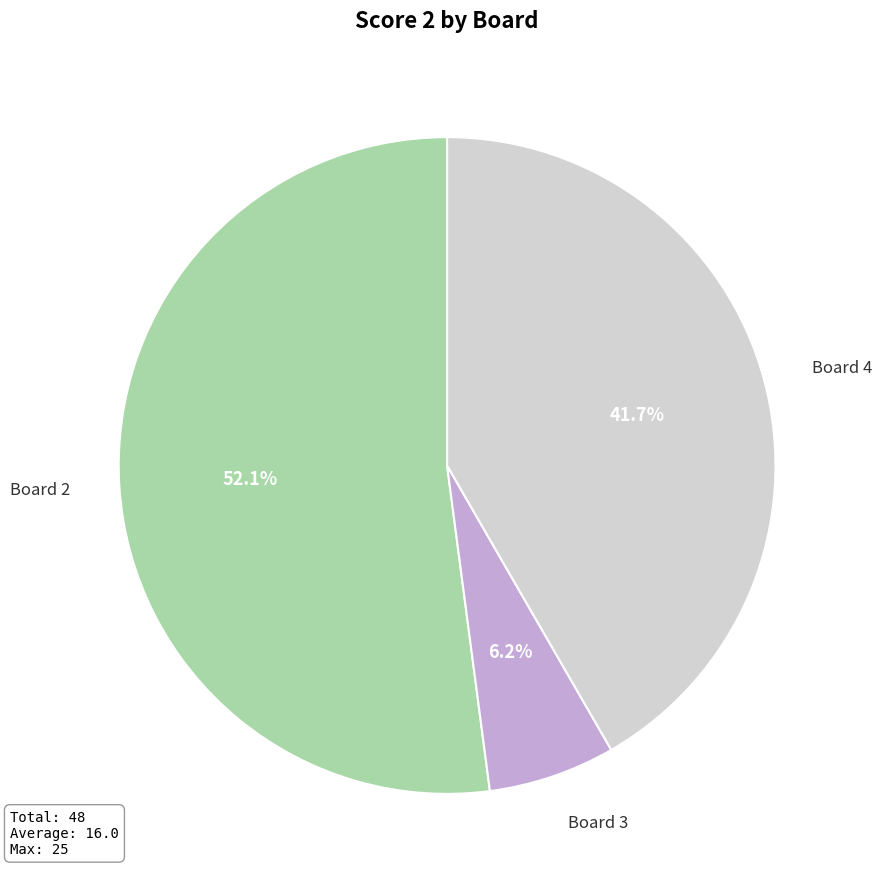

To the nearest percent, what is the average slice percentage?

33%